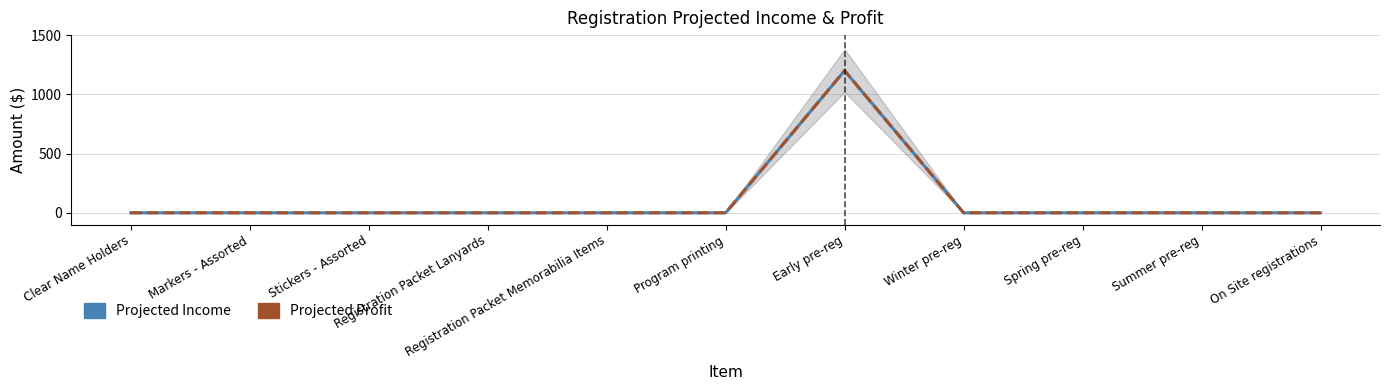

What are all the series names shown in the legend?

Projected Income, Projected Profit